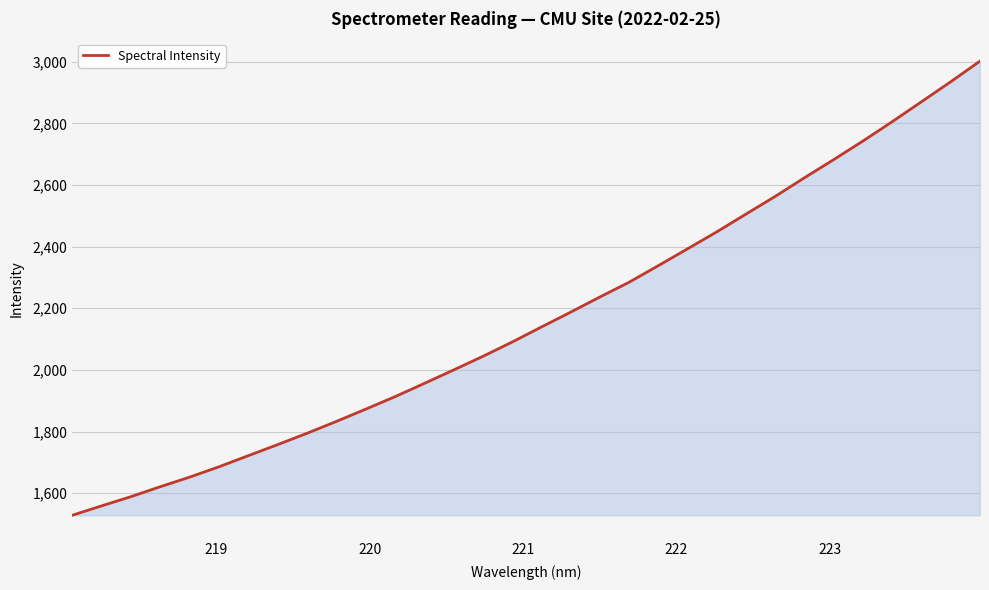

What is the difference between the maximum and minimum values?

1474.5